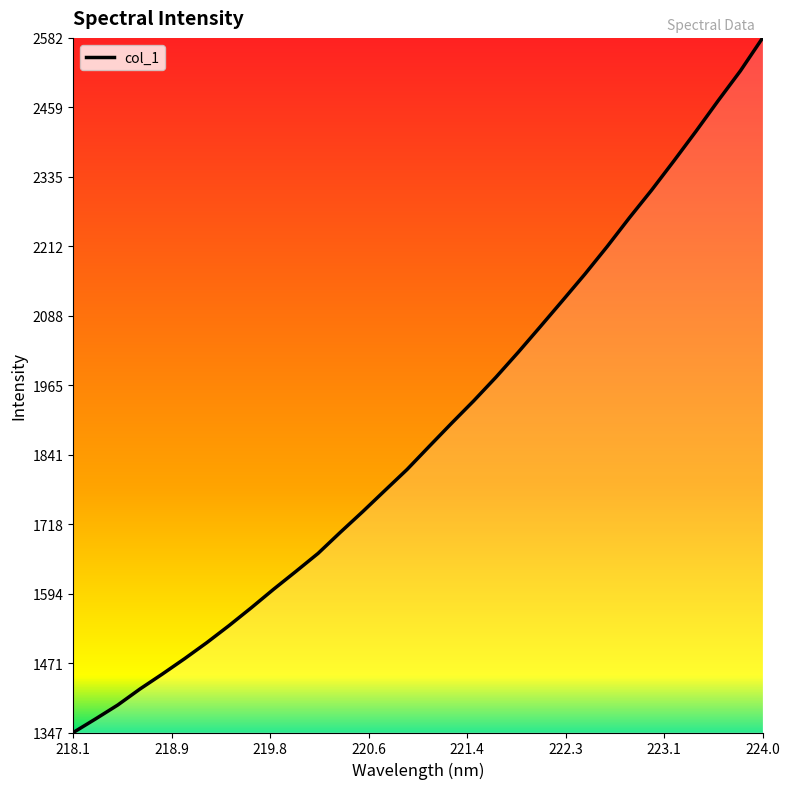

What is the minimum value shown in the chart?

1347.4